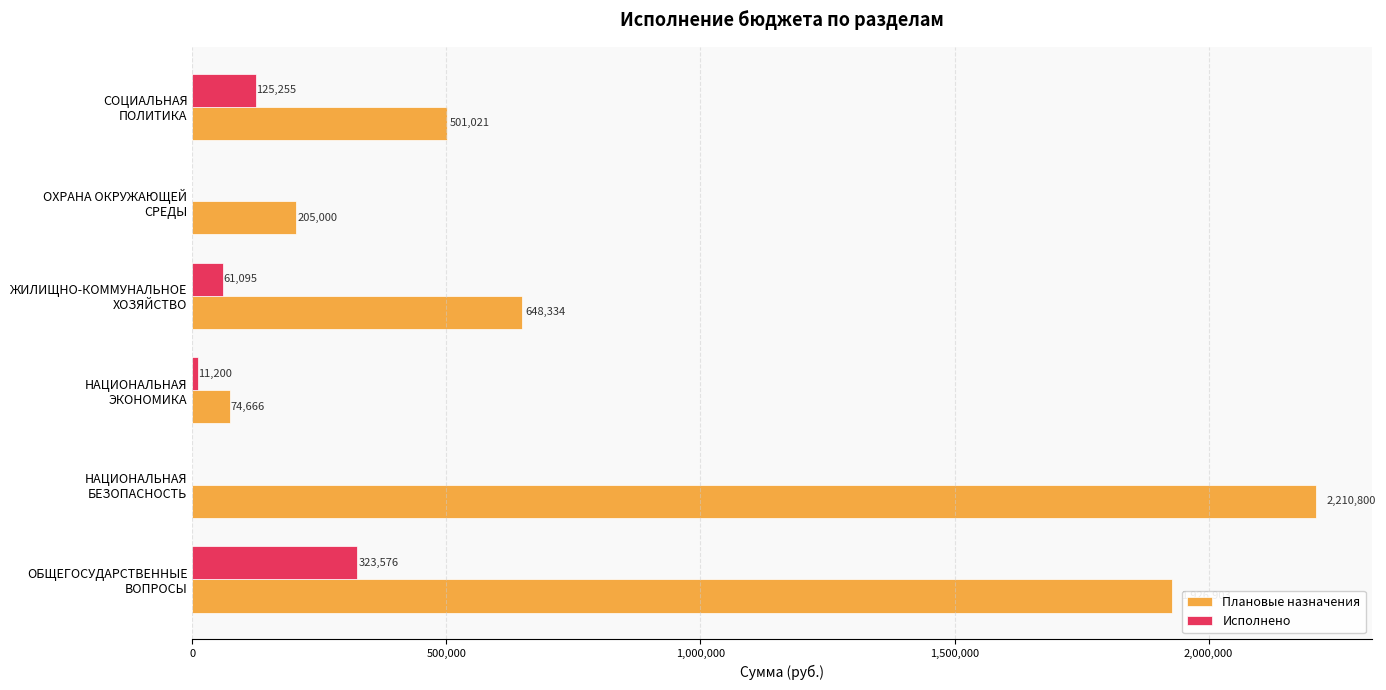

What is the sum of all Плановые назначения values?

5566724.0